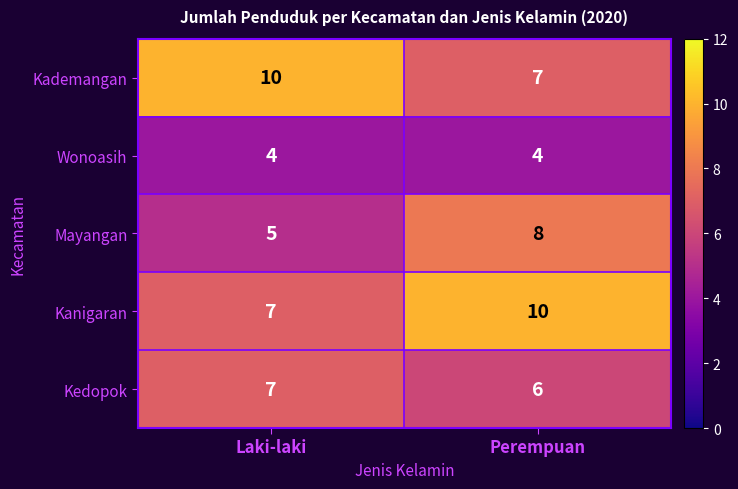

How many distinct data groups are displayed?

5